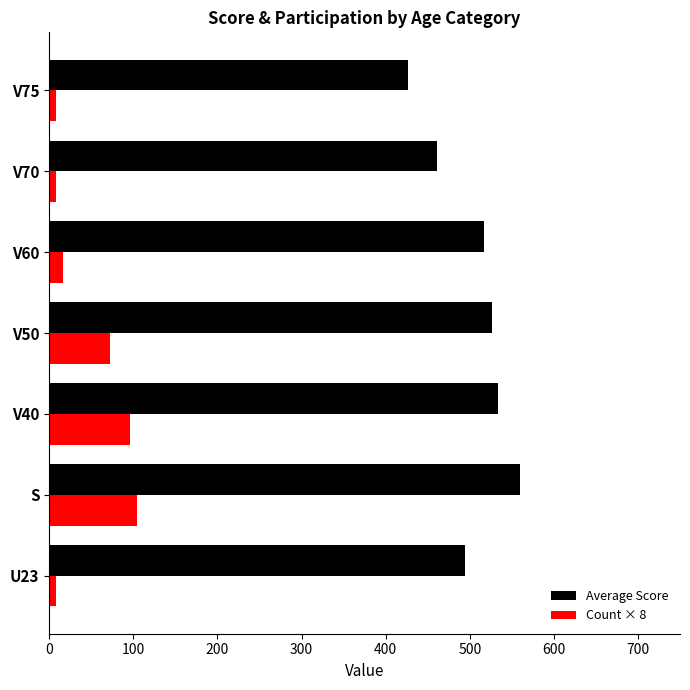

What is the difference between the maximum and minimum values in the Average Score series?

132.9